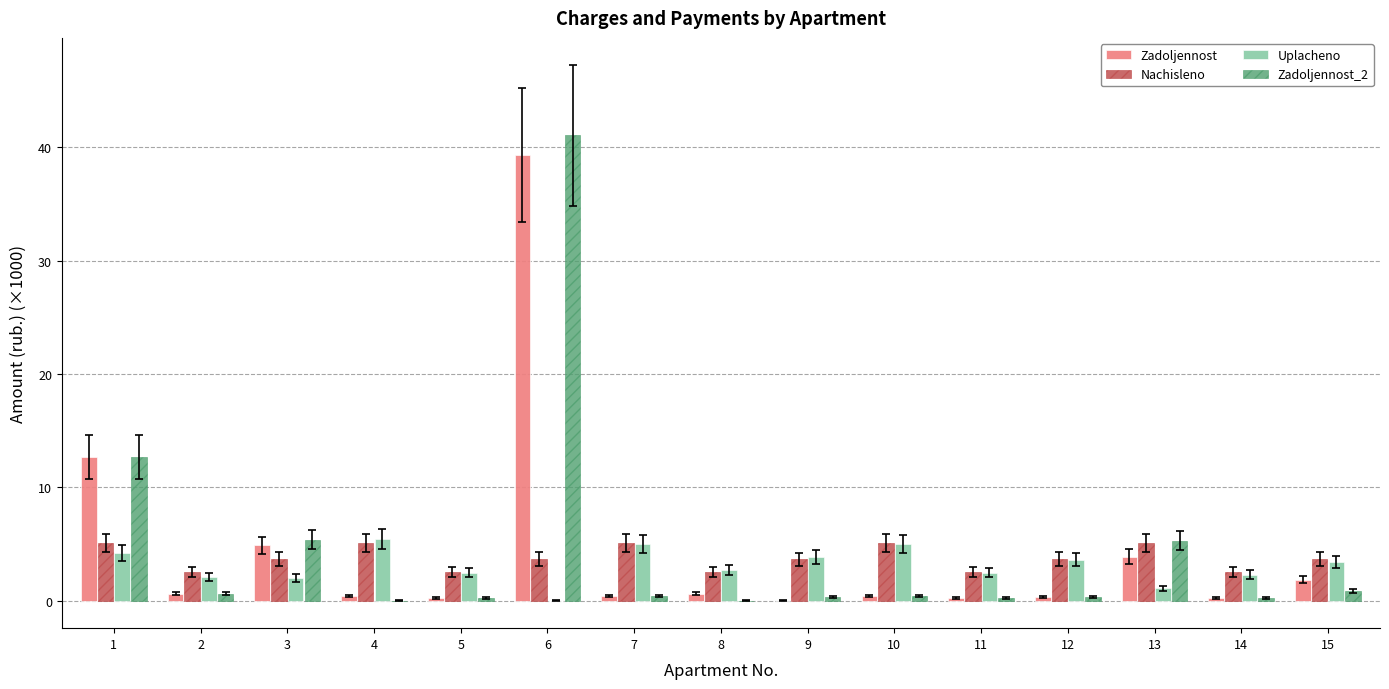

What is the sum of all Uplacheno values?

45.8